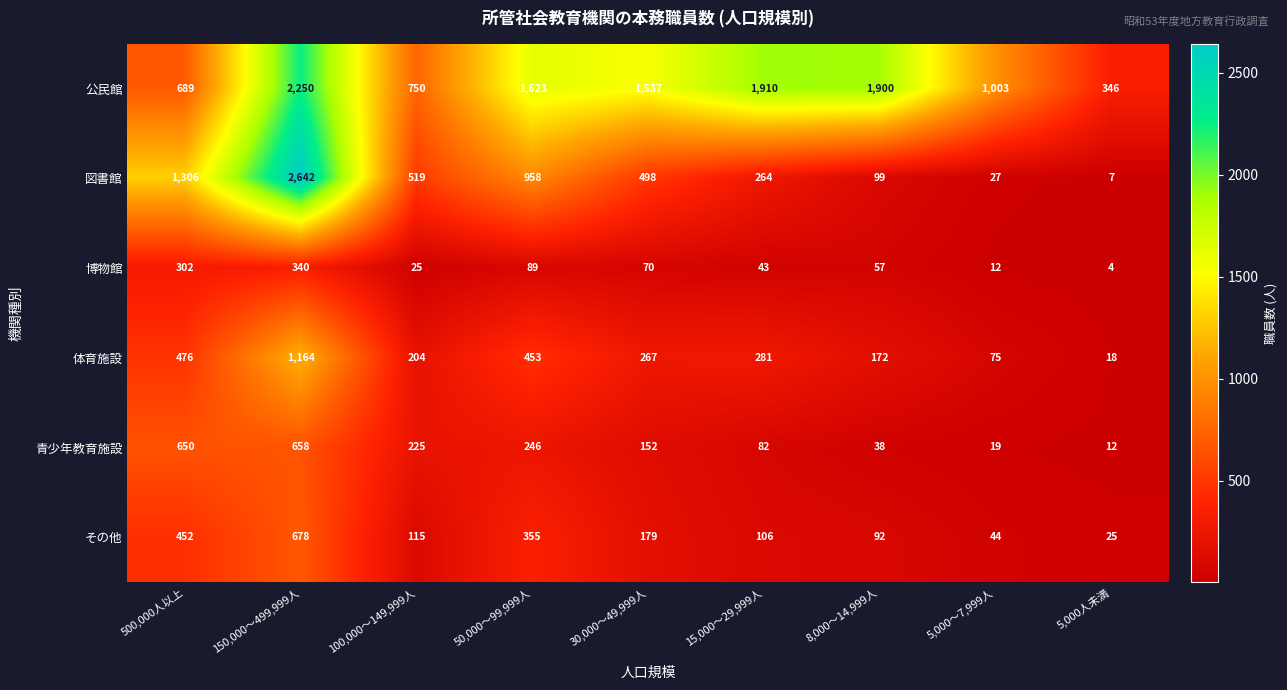

The その他 series shows 27 at 100,000～149,999人. True or false?

False